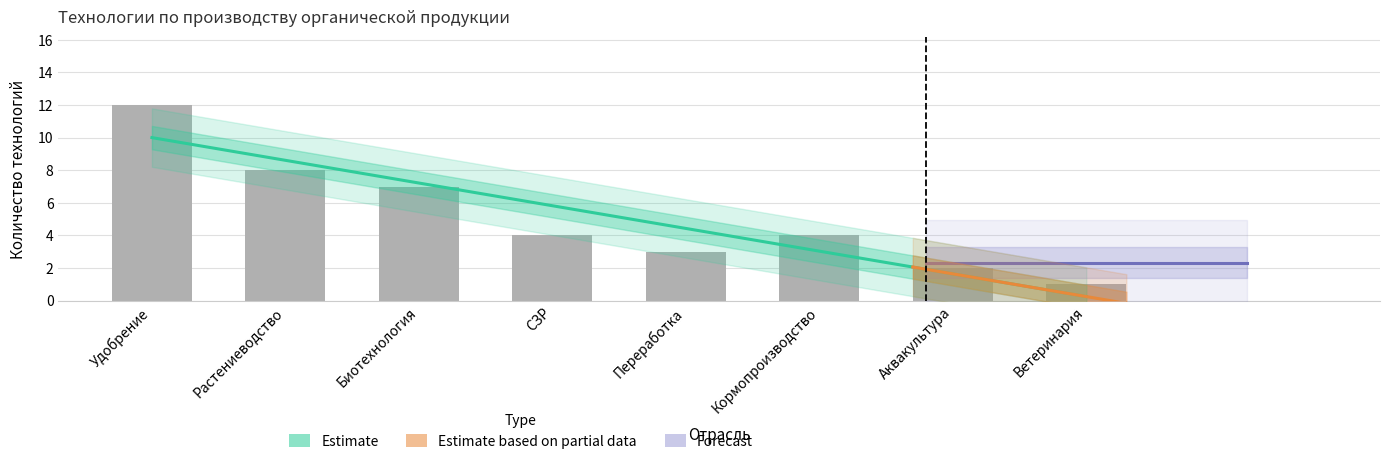

Where does the data first go above 4?

Удобрение